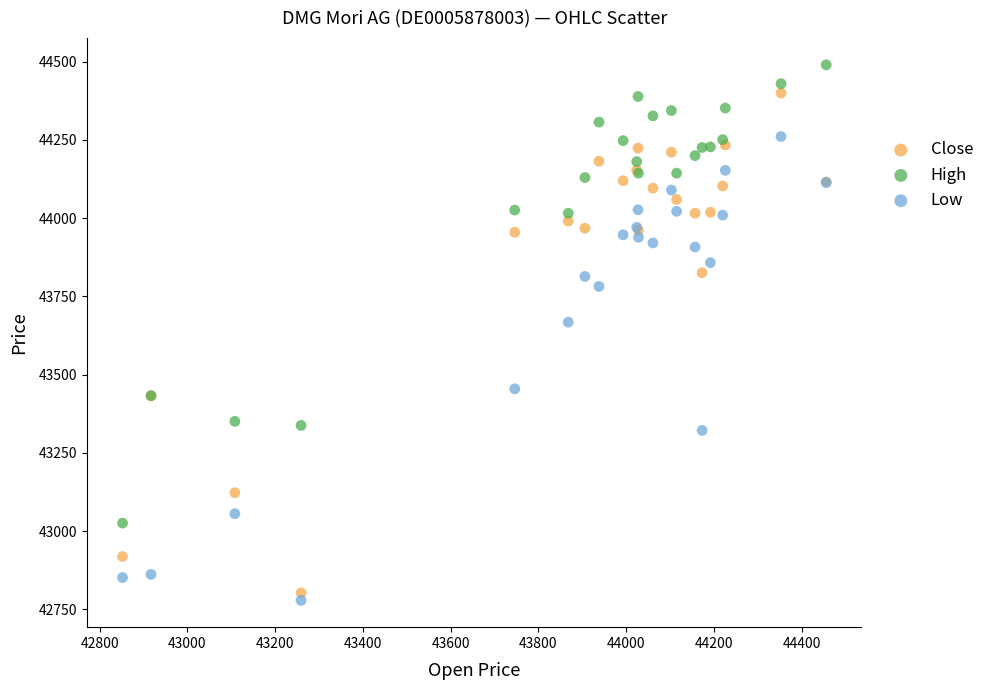

In the Close series, what Y value is closest to 43601?

43433